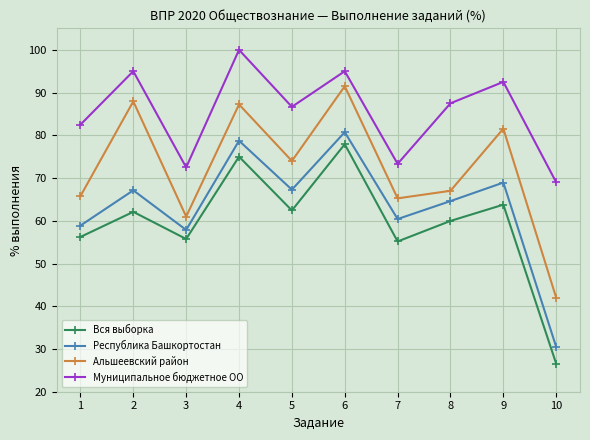

How many interior local valleys does the Республика Башкортостан series have?

3